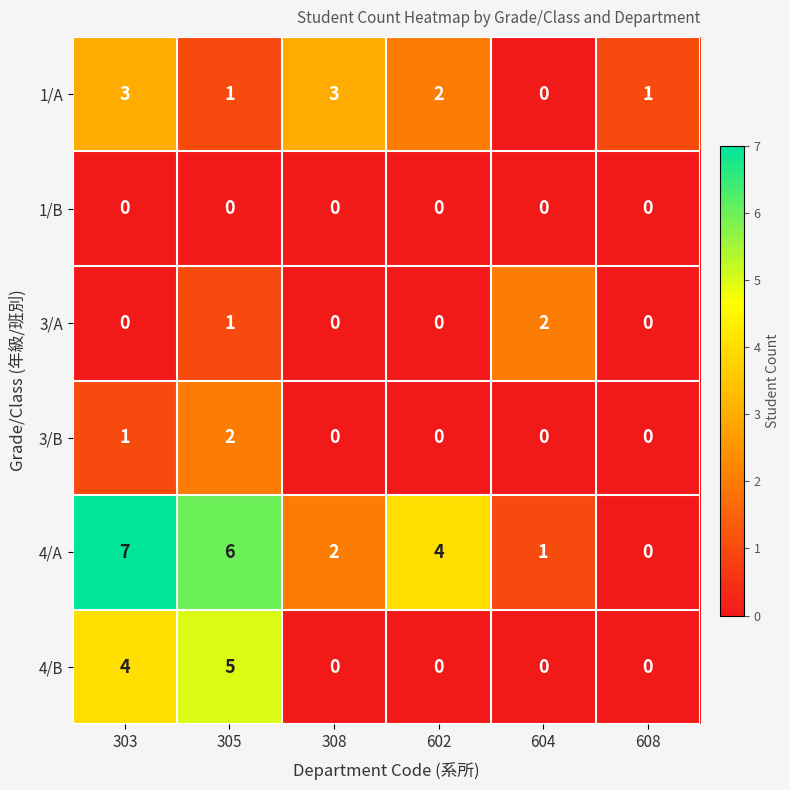

Count the number of categories in the chart.

6